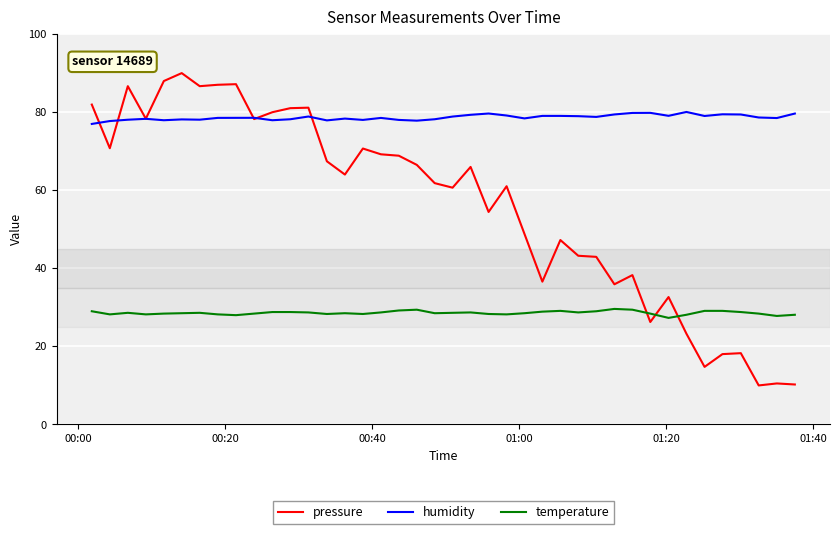

Which series has the largest total across all categories?

humidity